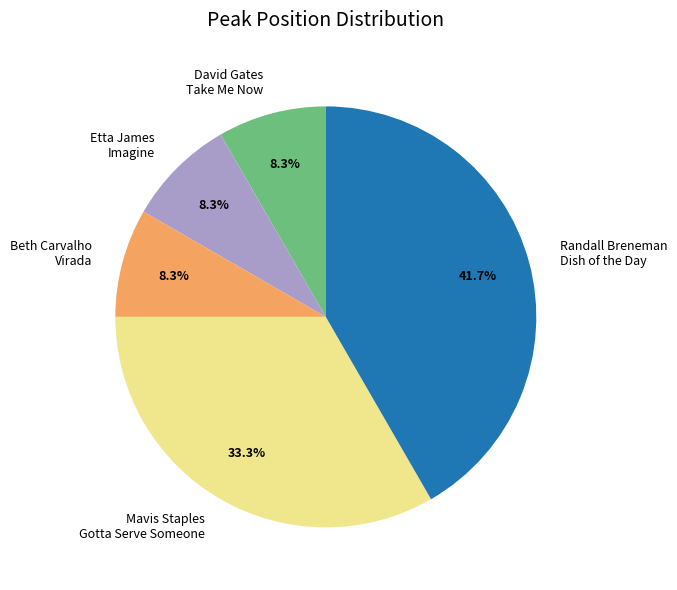

Count the number of slices in the pie.

5